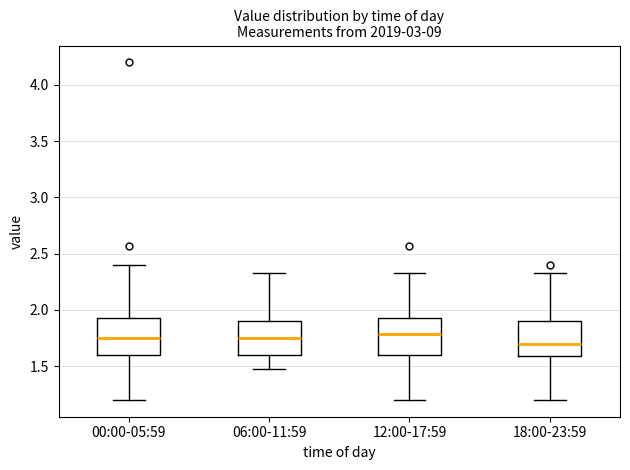

Reading left to right, read every box against the y-axis: the position of its median line, the range the box covers, and the ends of its whiskers. The values are not printed on the chart, so give them approximately, as read against the axis.

00:00-05:59: median 1.75, box 1.60 to 1.95, whiskers 1.20 to 2.40
06:00-11:59: median 1.75, box 1.60 to 1.90, whiskers 1.45 to 2.35
12:00-17:59: median 1.80, box 1.60 to 1.95, whiskers 1.20 to 2.35
18:00-23:59: median 1.70, box 1.60 to 1.90, whiskers 1.20 to 2.35